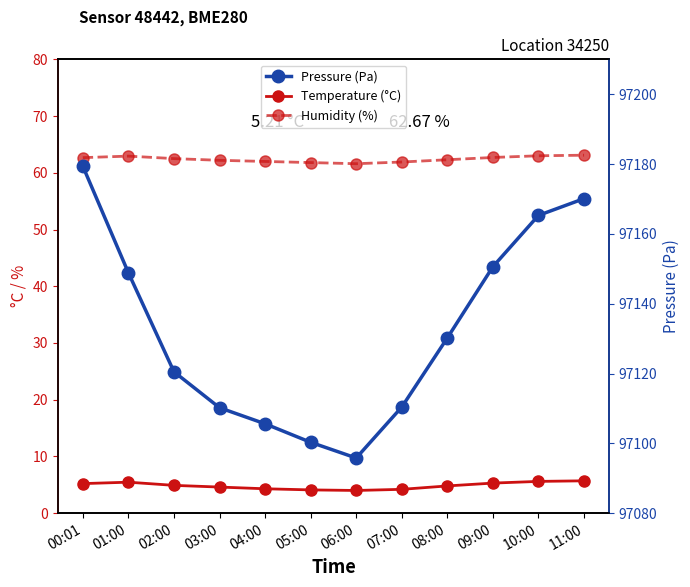

What is the total value across all series at 08:00?

97197.3